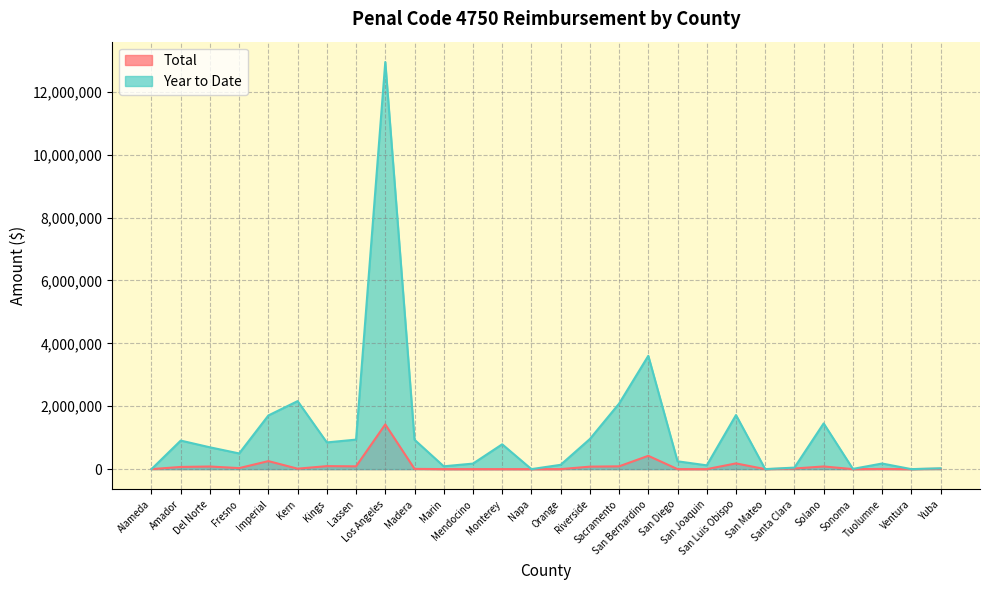

At which category is the sum across all series the highest?

Los Angeles